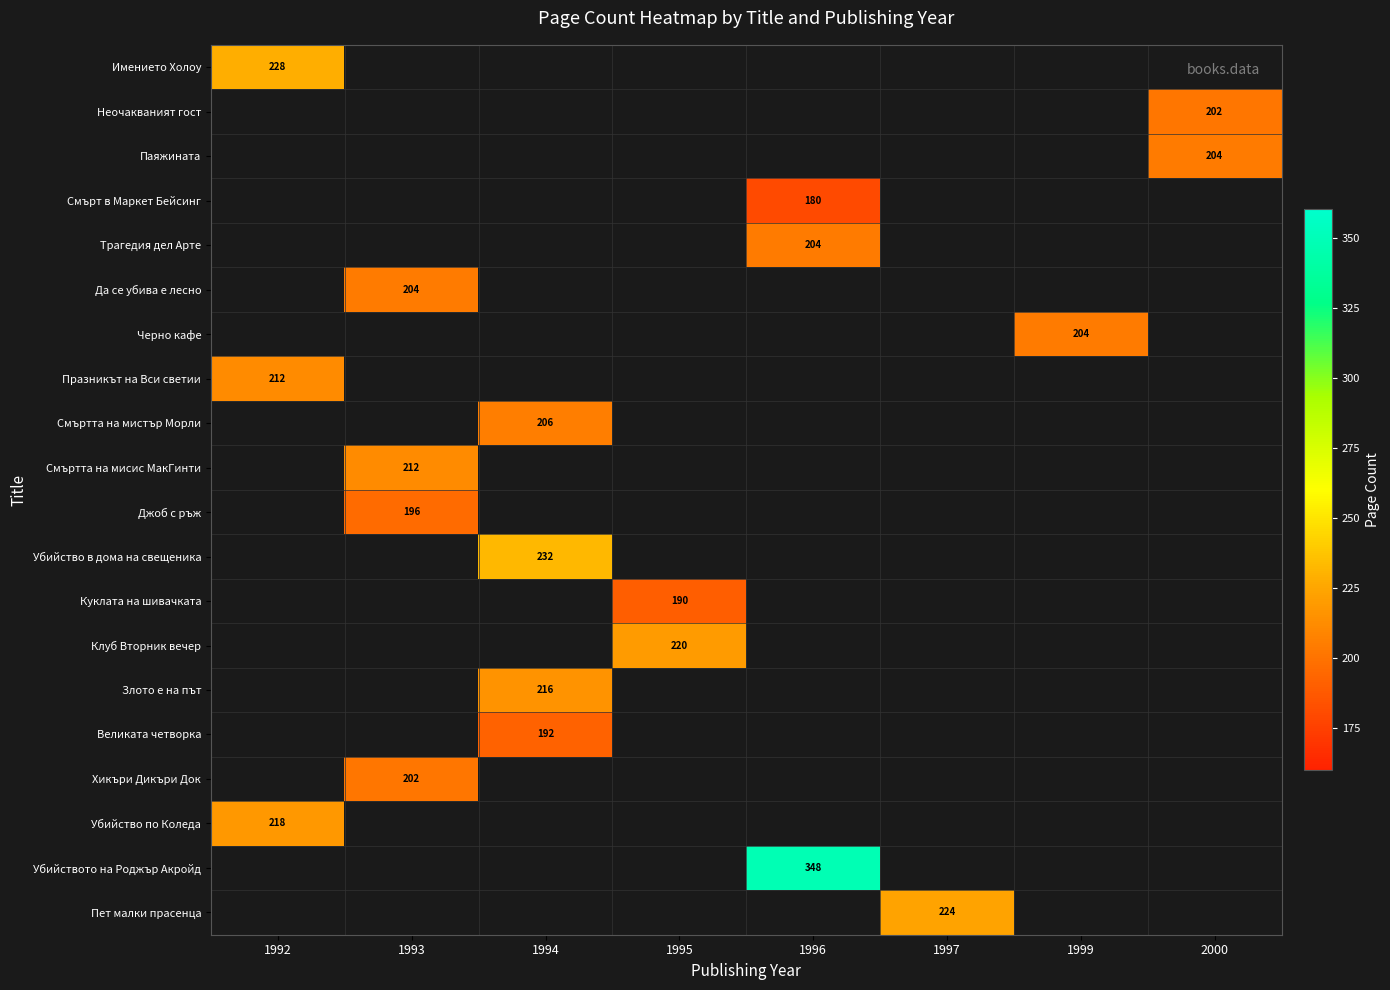

Between 1997 and 1995, which is larger?

1995